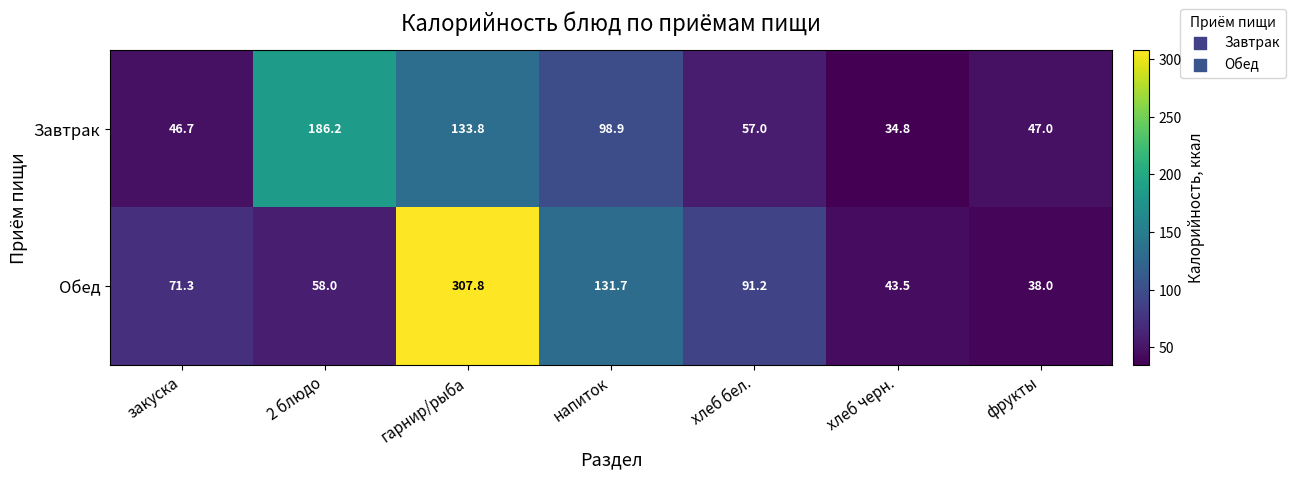

Reading left to right, what are all the values shown in this chart?

Завтрак: 46.7	186.2	133.8	98.9	57.0	34.8	47.0
Обед: 71.3	58.0	307.8	131.7	91.2	43.5	38.0